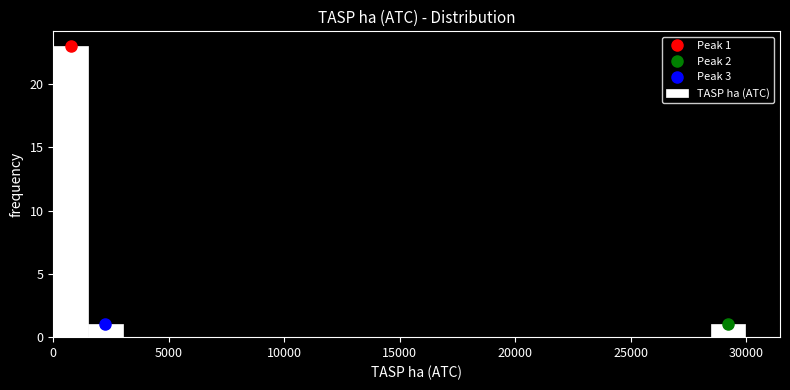

Read against the x-axis, roughly where is the centre of the tallest bar?

1000